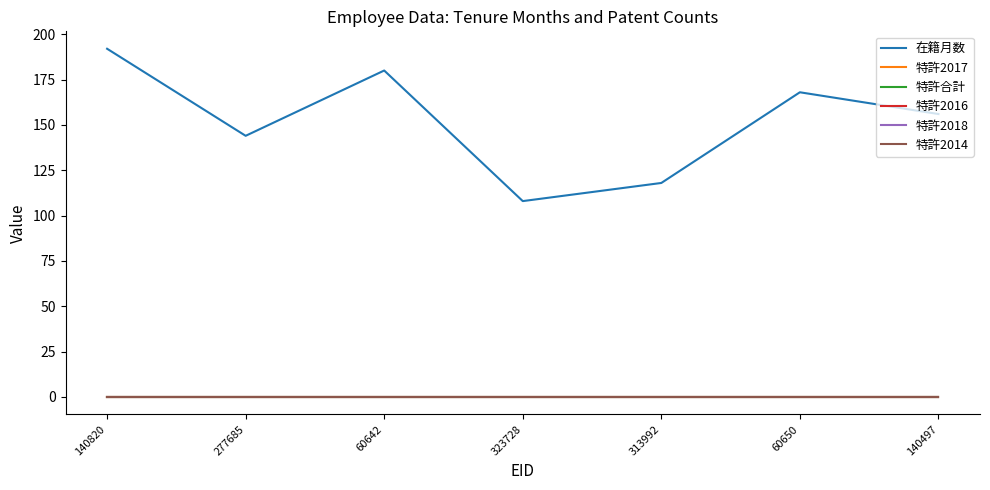

Does the chart have visible grid lines?

No